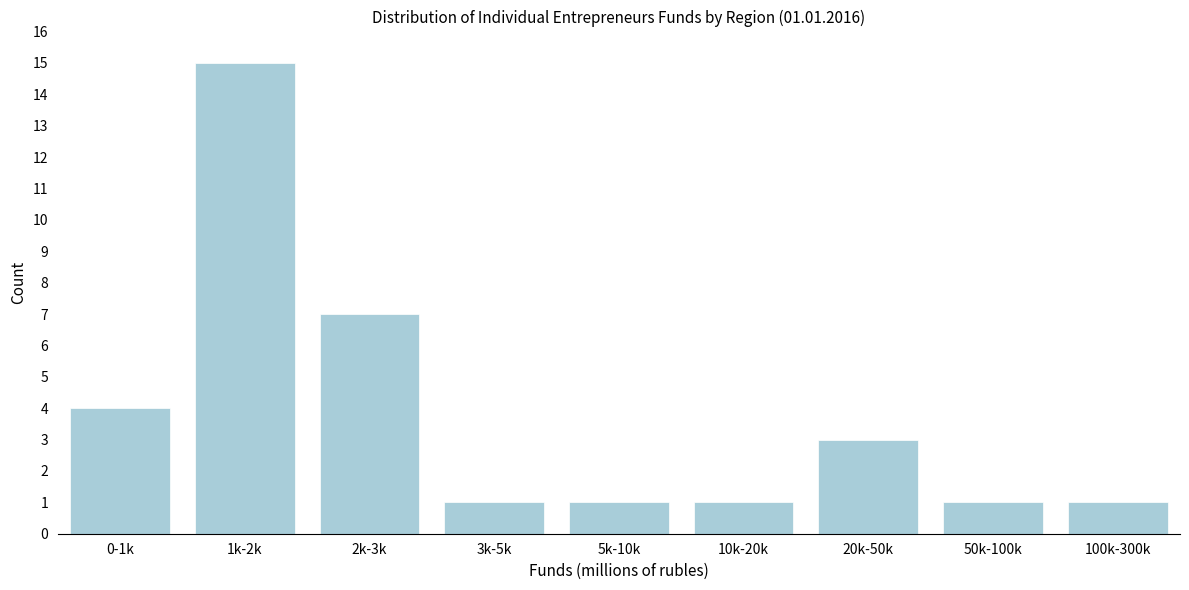

Reading left to right, list all the values displayed in this chart.

4	15	7	1	1	1	3	1	1